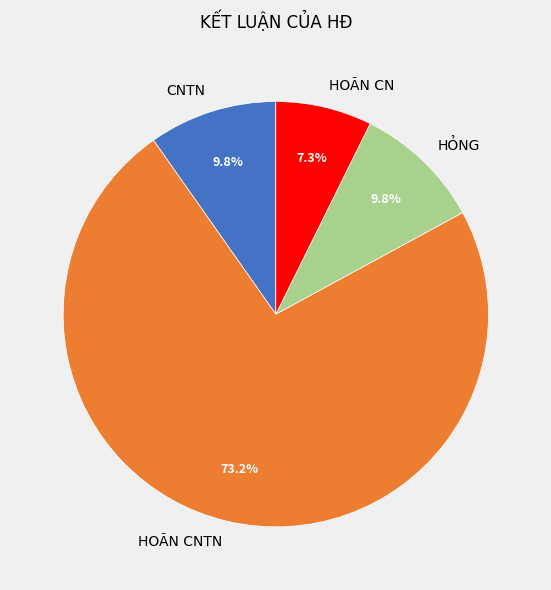

True or false: HOÃN CN accounts for 1% of the total.

False